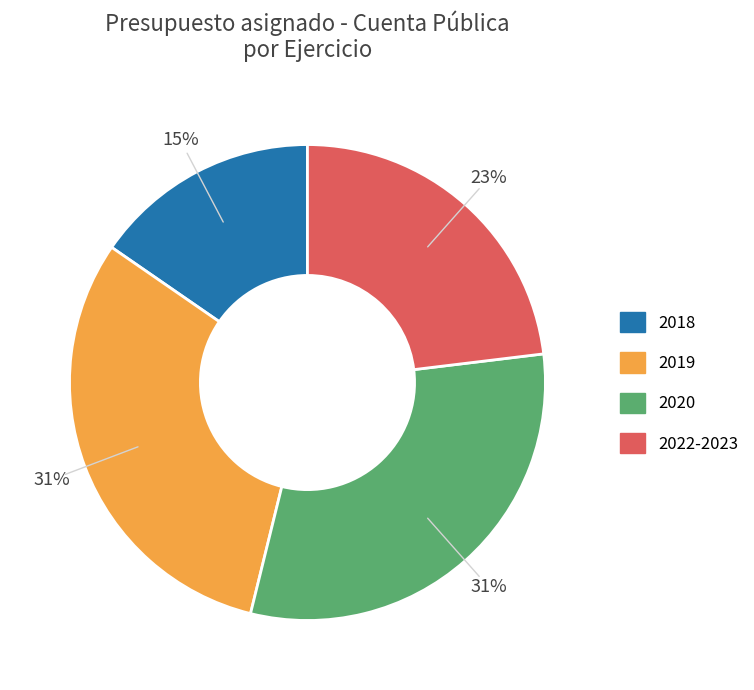

Is 2022-2023 the majority of the pie?

No